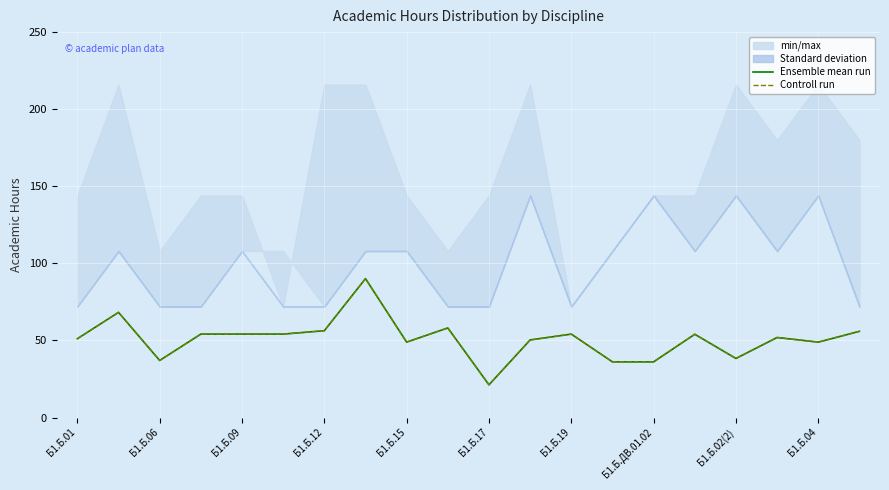

True or false: Controll run has a value of 55.9 at 19.

True